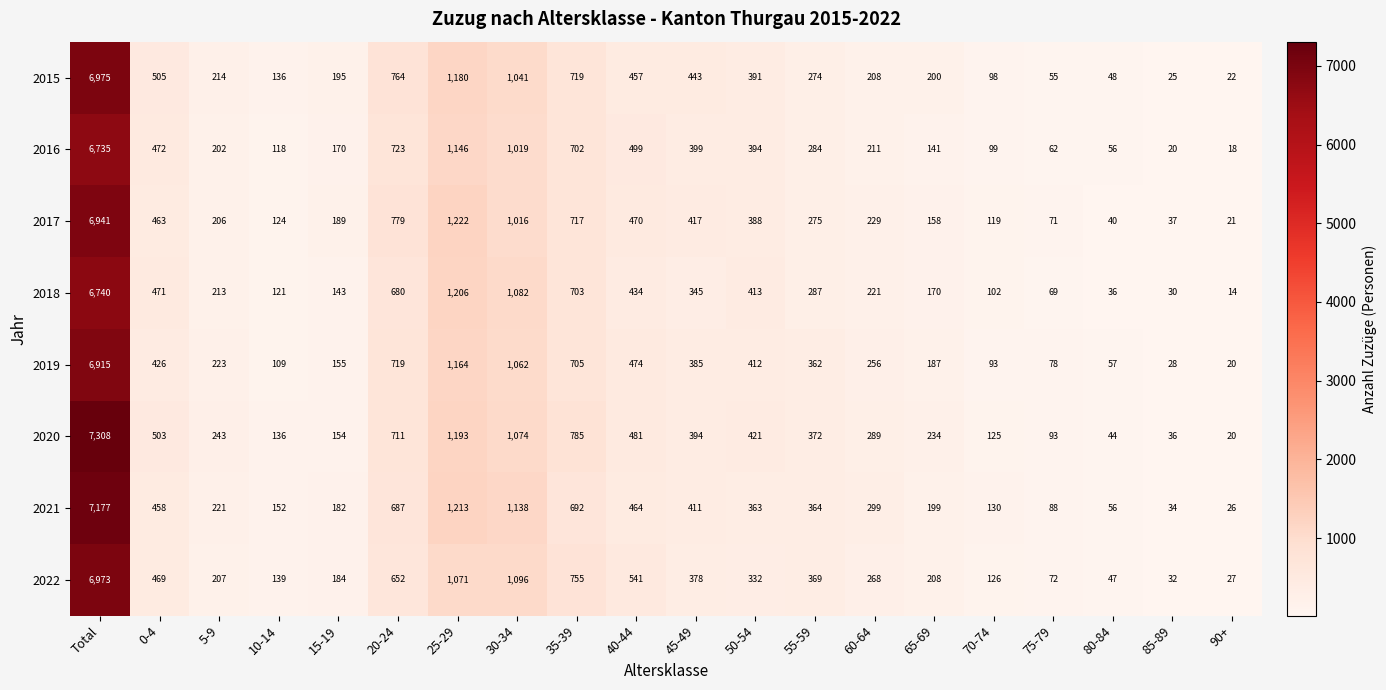

What is the total value across all series at 55-59?

2587